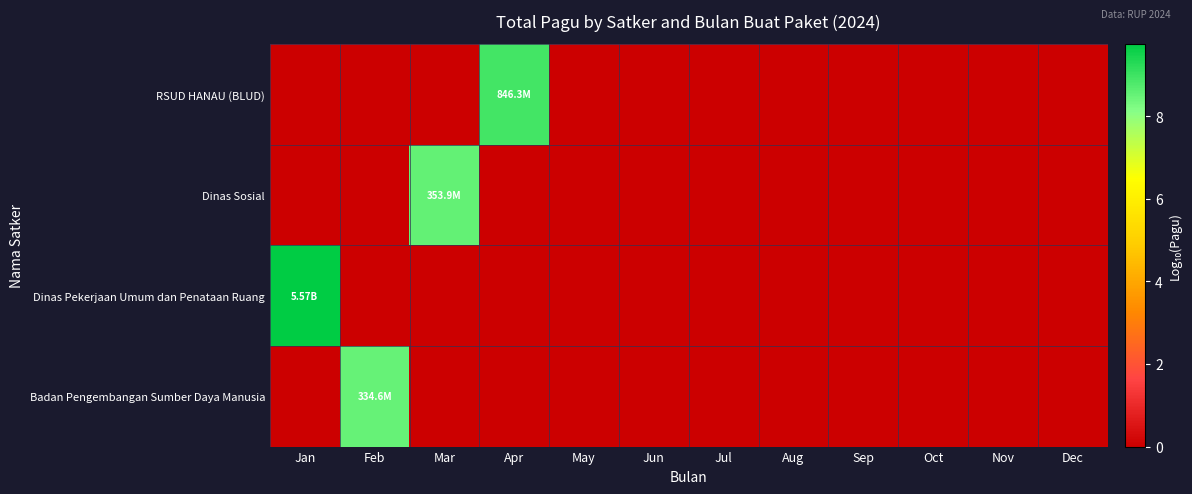

Which label corresponds to the smallest value in the chart?

Jan